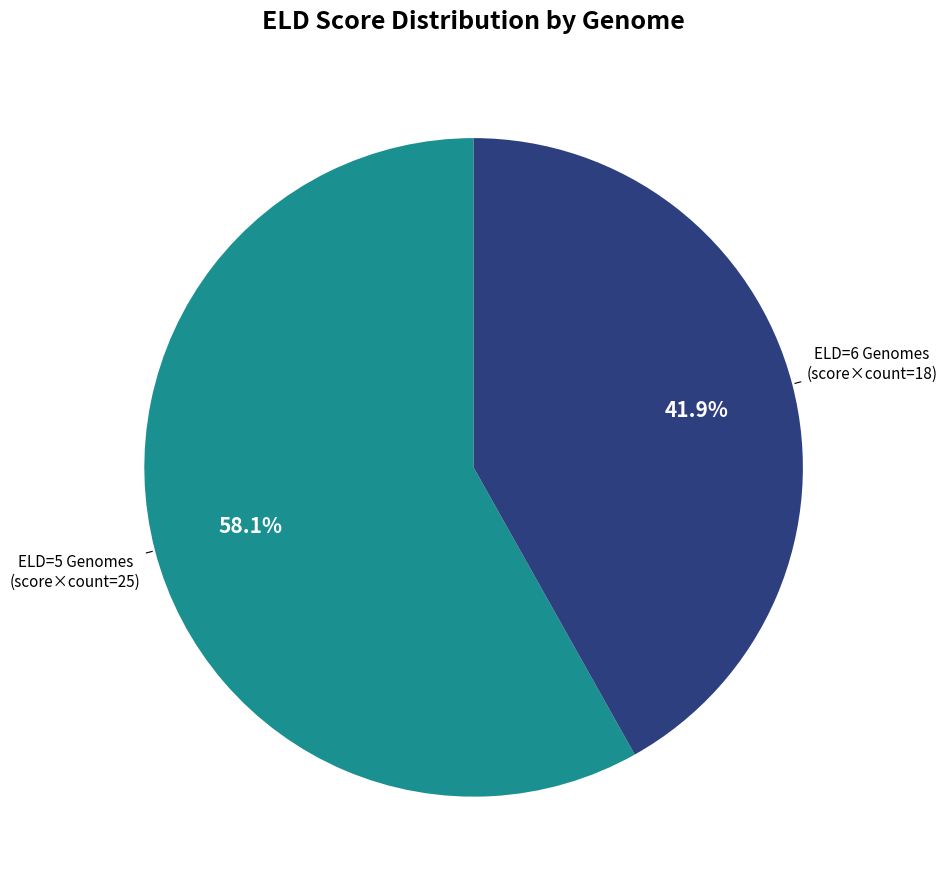

Is there a majority slice in this chart?

Yes